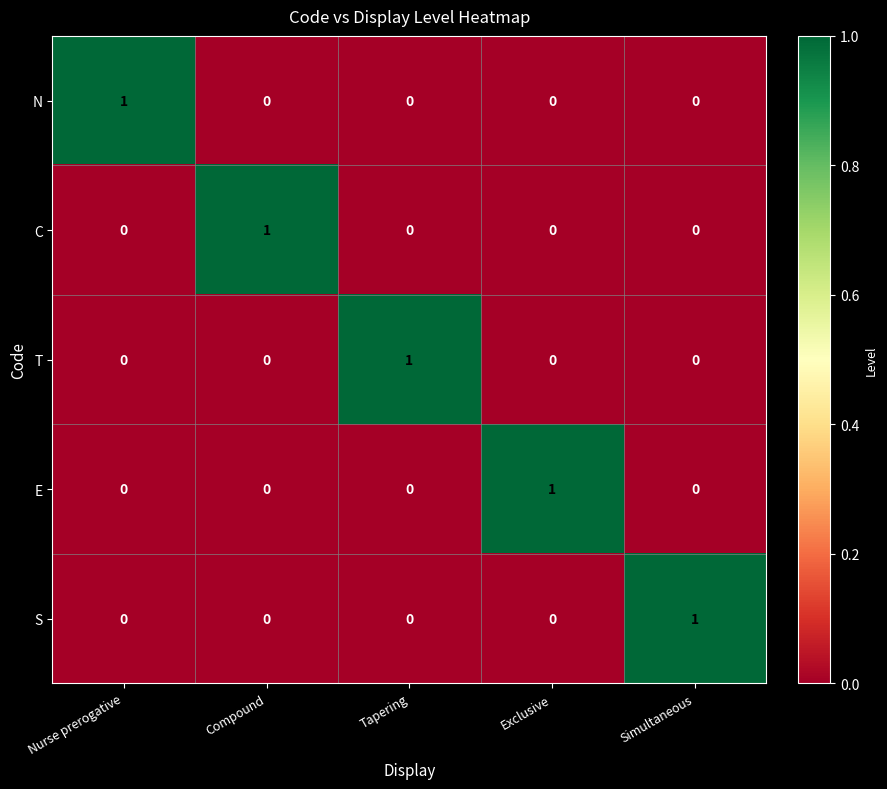

What is the total value across all series at Simultaneous?

1